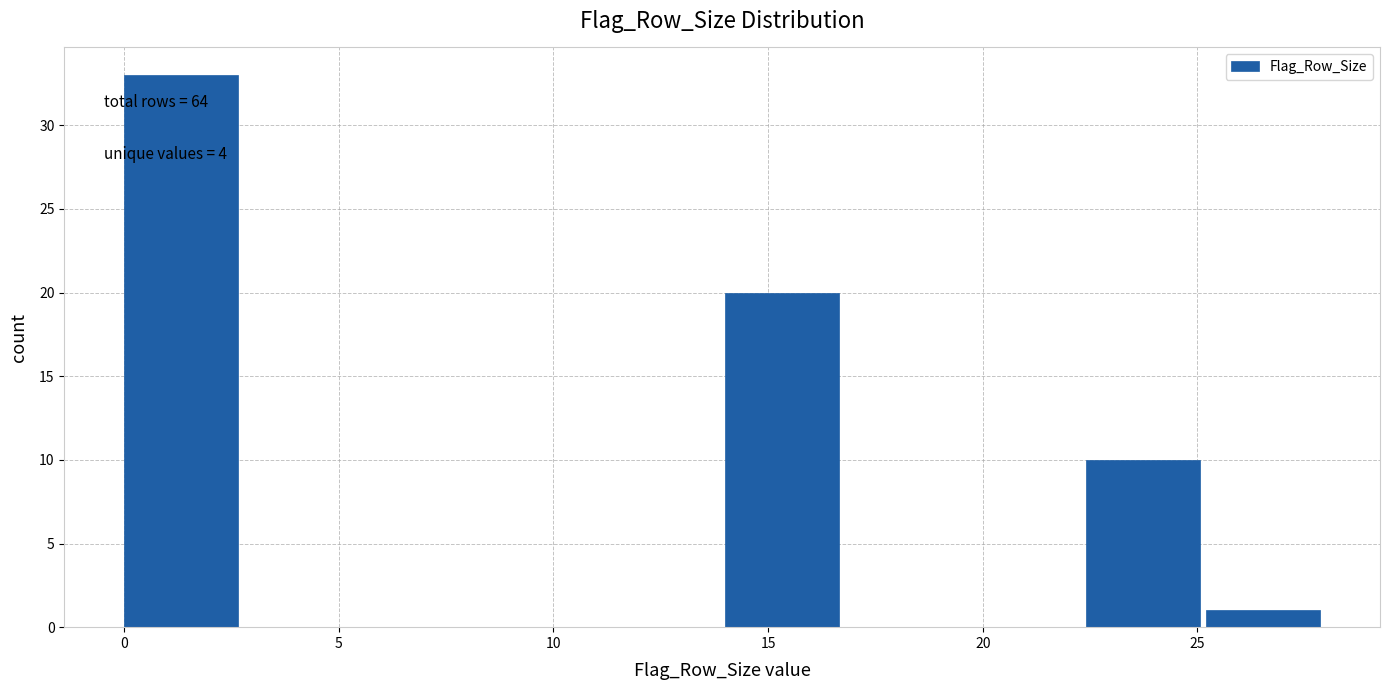

Which range on the x-axis has the tallest bar?

0.0 to 2.8